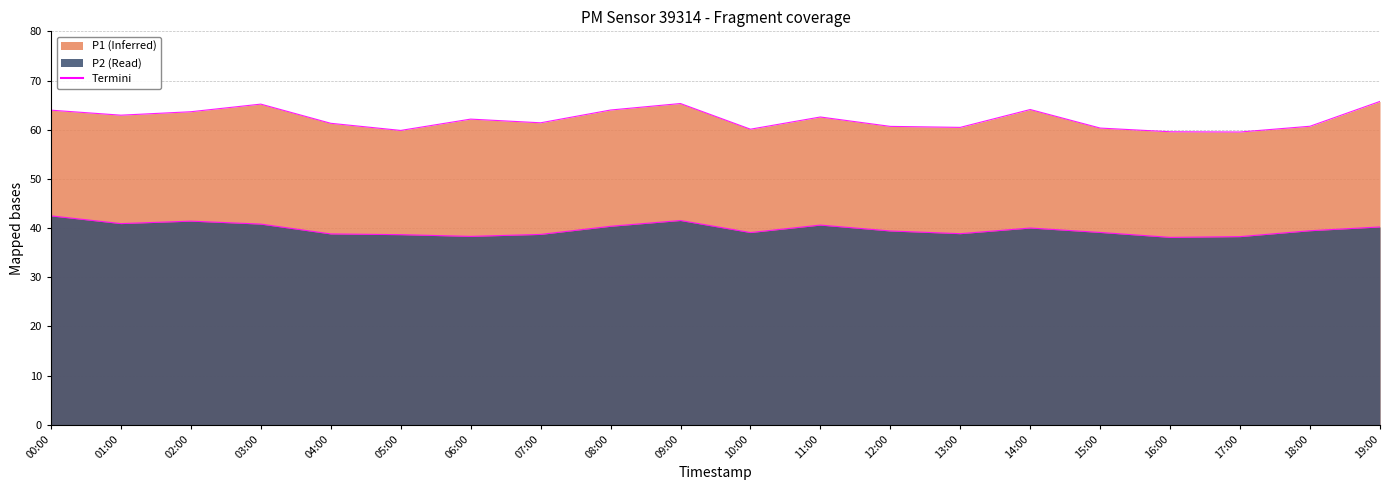

Reading left to right, what are all the values shown in this chart?

P1 edge: 64.0	63.0	63.6	65.2	61.3	59.9	62.1	61.4	64.0	65.3	60.1	62.6	60.7	60.5	64.1	60.3	59.6	59.5	60.7	65.8
P2 edge: 42.5	40.9	41.4	40.8	38.8	38.6	38.3	38.7	40.4	41.5	39.1	40.6	39.4	38.9	40.0	39.1	38.1	38.2	39.5	40.2